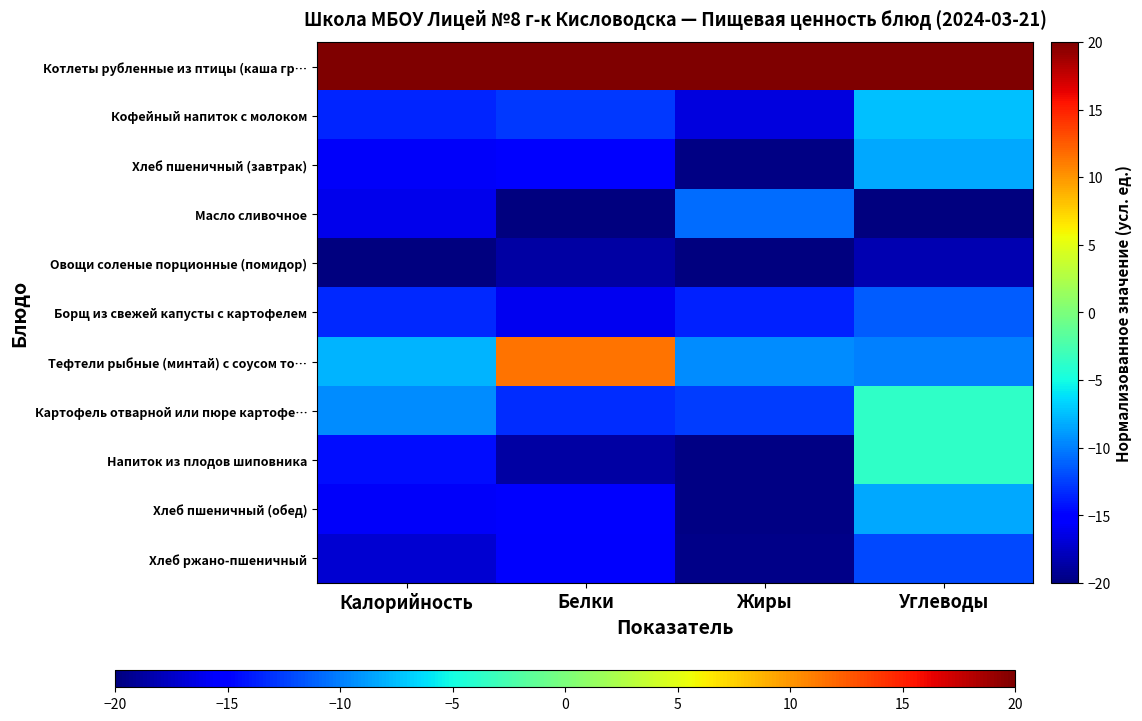

What is the total value across all series at Белки?

-113.2